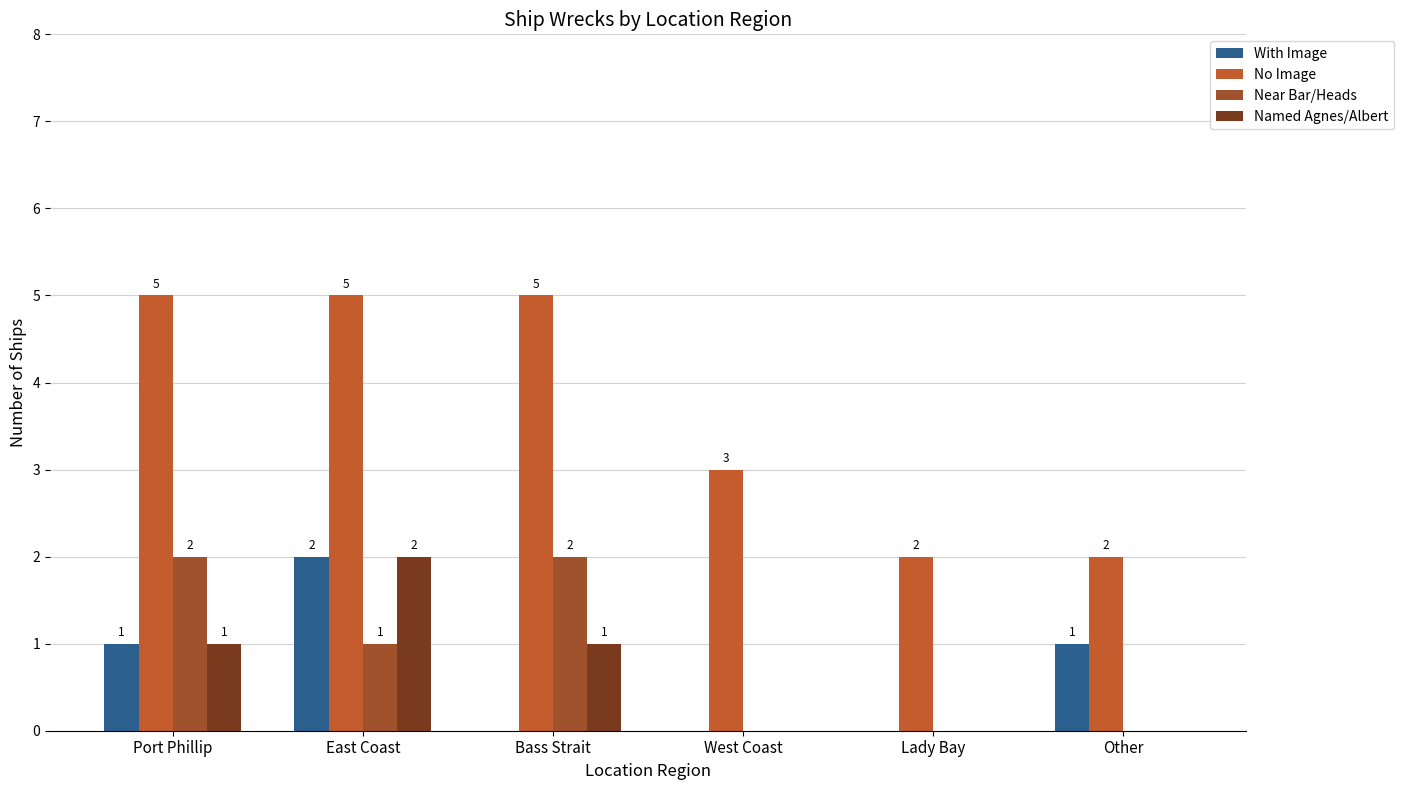

What is the difference between the With Image values at East Coast and Other?

1